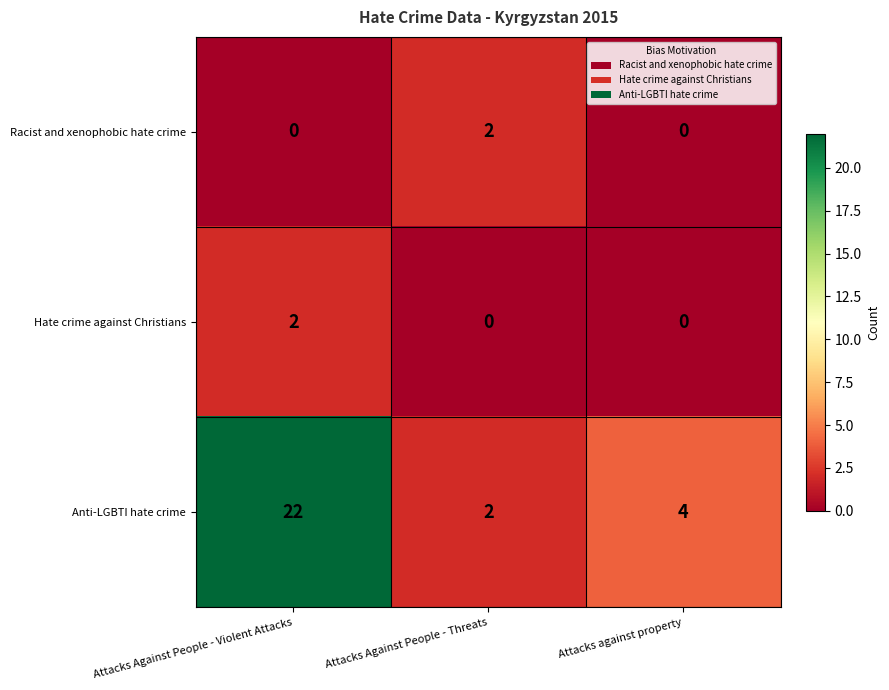

Reading right to left, transcribe all the data shown in this chart.

Racist and xenophobic hate crime: Attacks against property=0	Attacks Against People - Threats=2	Attacks Against People - Violent Attacks=0
Hate crime against Christians: Attacks against property=0	Attacks Against People - Threats=0	Attacks Against People - Violent Attacks=2
Anti-LGBTI hate crime: Attacks against property=4	Attacks Against People - Threats=2	Attacks Against People - Violent Attacks=22